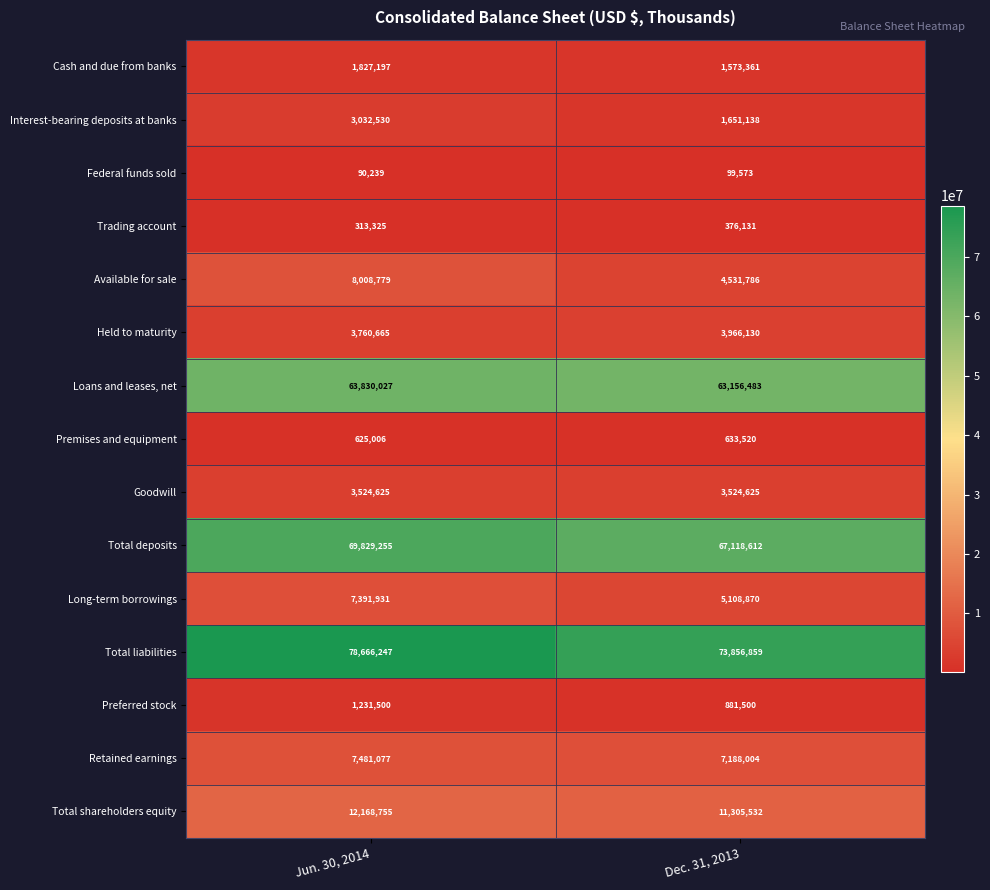

What is the average value of the Total deposits series?

68473934